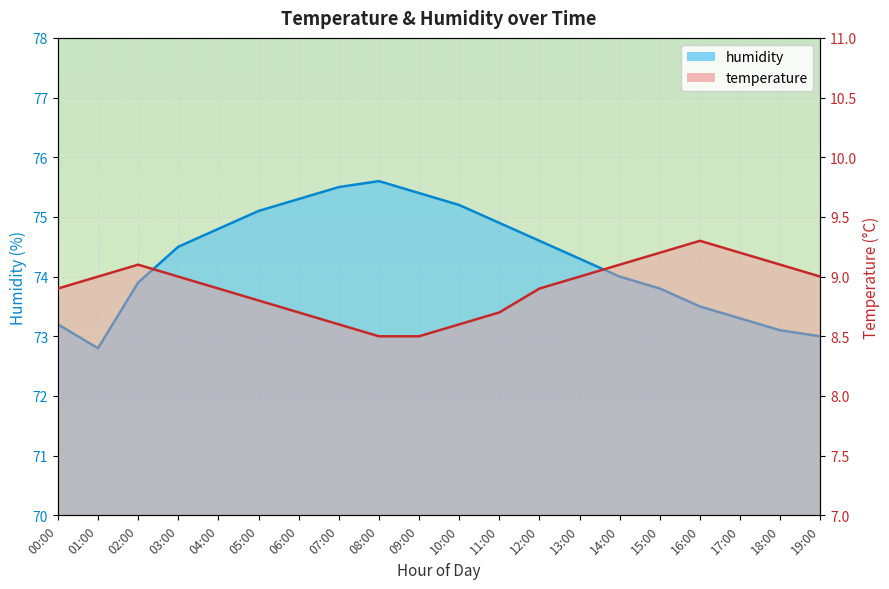

Where does the temperature series first go above 9?

02:00